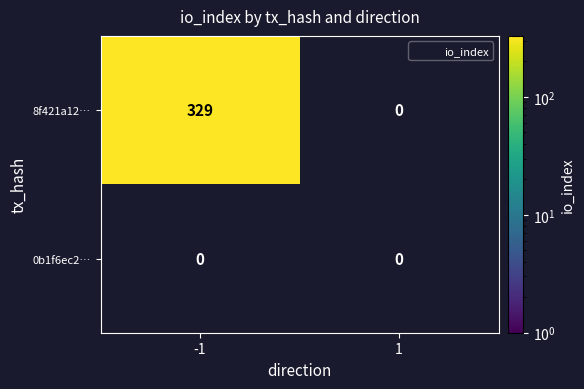

Reading left to right, transcribe all the data shown in this chart.

-1: 329	0
1: 0	0